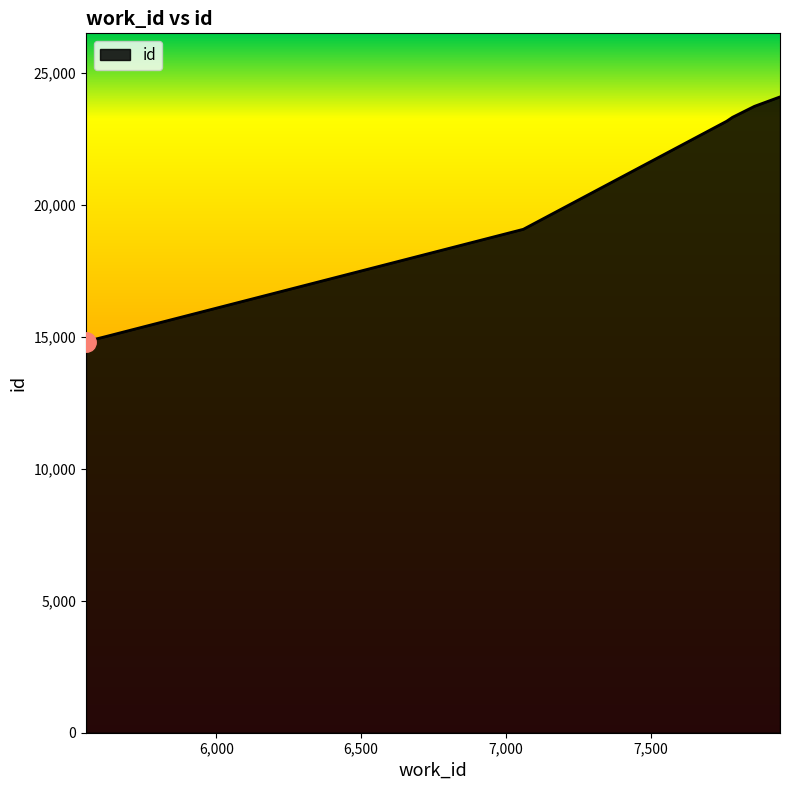

What is the greatest value displayed?

24101